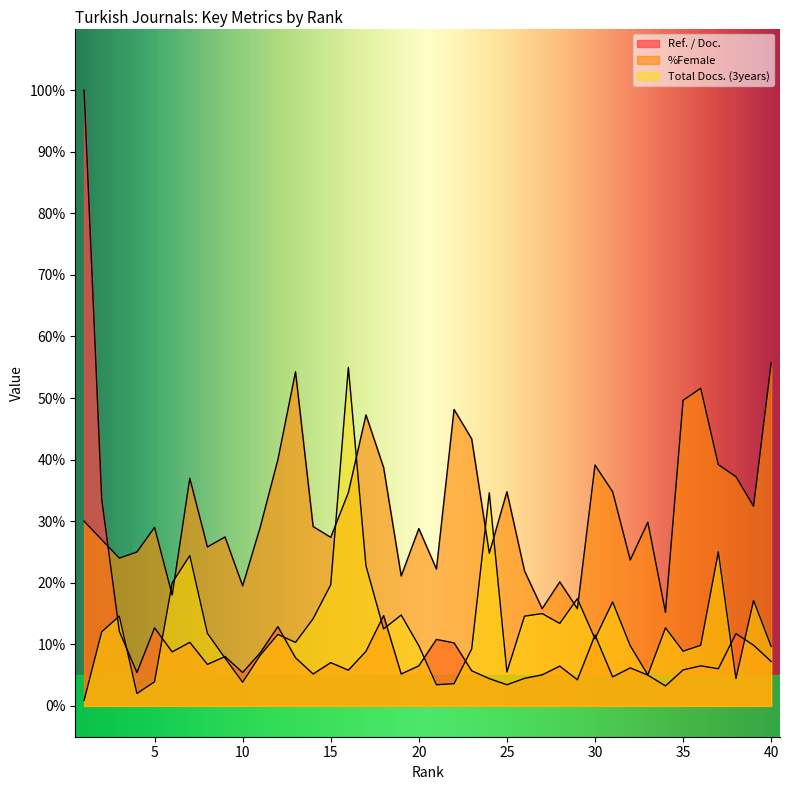

Reading right to left, transcribe all the data shown in this chart.

Ref. / Doc.: 7.2	9.9	11.7	6.0	6.5	5.8	3.3	5.0	6.2	4.7	11.5	4.2	6.5	5.0	4.5	3.4	4.4	5.7	10.2	10.8	6.5	5.2	14.7	8.9	5.8	7.0	5.2	7.8	12.9	8.6	5.4	8.0	6.7	10.3	8.8	12.7	5.4	12.1	33.6	100.0
%Female: 55.7	32.4	37.2	39.2	51.6	49.6	15.2	29.8	23.7	34.8	39.1	15.8	20.1	15.8	21.9	34.8	24.8	43.4	48.1	22.2	28.8	21.1	38.7	47.3	34.6	27.4	29.1	54.3	40.0	29.1	19.5	27.4	25.8	37.0	18.0	29.0	25.0	24.0	27.0	30.0
Total Docs. (3years): 9.7	17.1	4.4	25.0	9.8	8.9	12.7	5.0	9.8	16.9	10.9	17.4	13.4	15.0	14.6	5.5	34.6	9.2	3.6	3.4	9.8	14.8	12.5	22.8	55.0	19.7	14.2	10.3	11.6	8.2	3.9	7.8	11.8	24.4	20.0	3.9	2.0	14.6	12.0	0.9